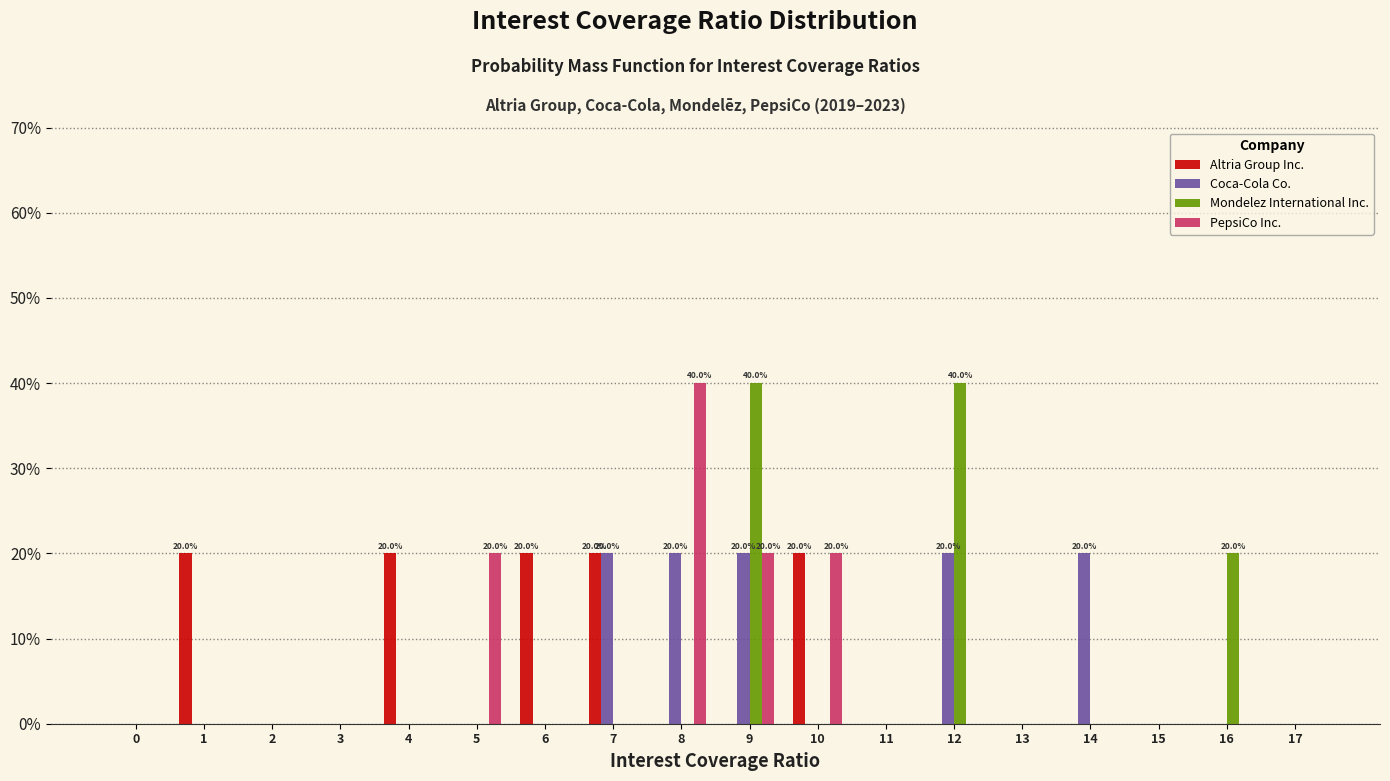

Which series changed the most between 2 and 14?

Coca-Cola Co.